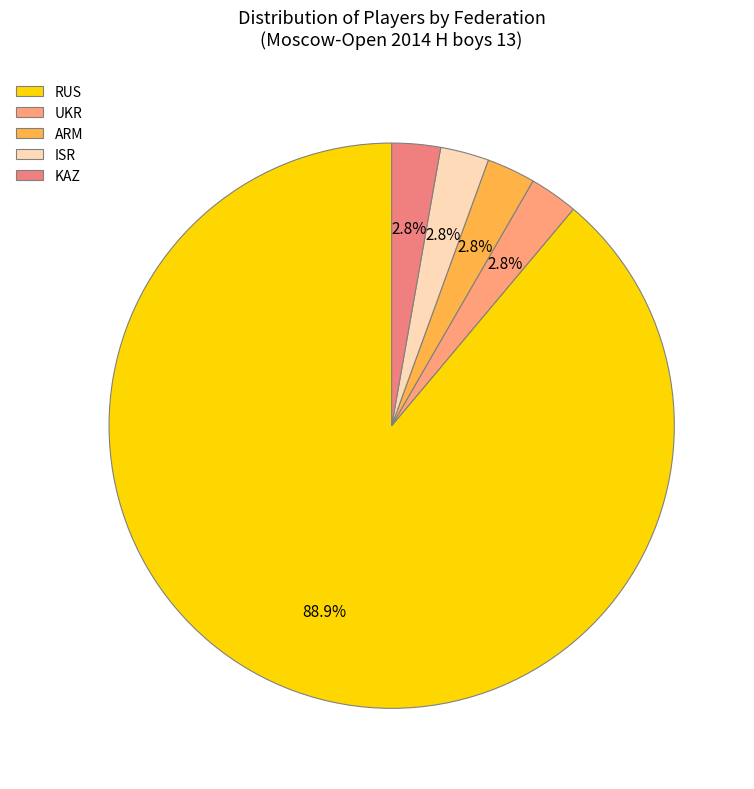

Is there a majority slice in this chart?

Yes